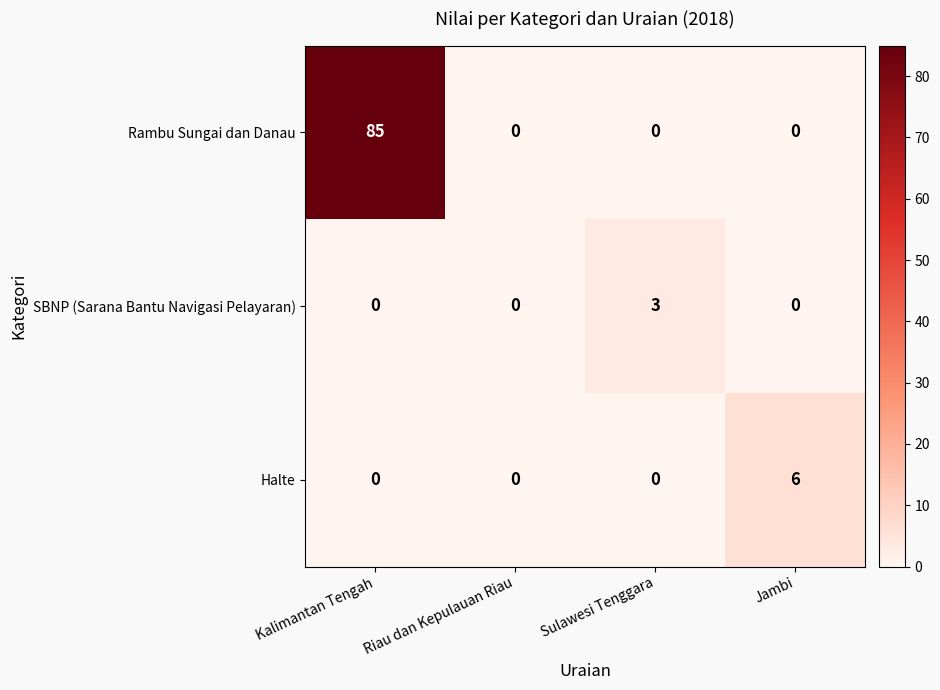

Is it true that SBNP (Sarana Bantu Navigasi Pelayaran) equals 0 at Riau dan Kepulauan Riau?

True